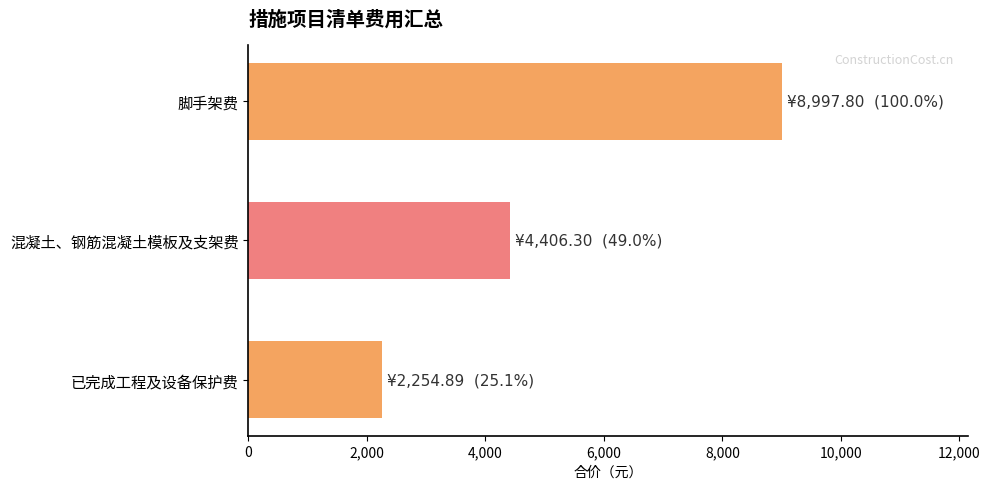

List the labels in order of value, largest first.

脚手架费, 混凝土、钢筋混凝土模板及支架费, 已完成工程及设备保护费